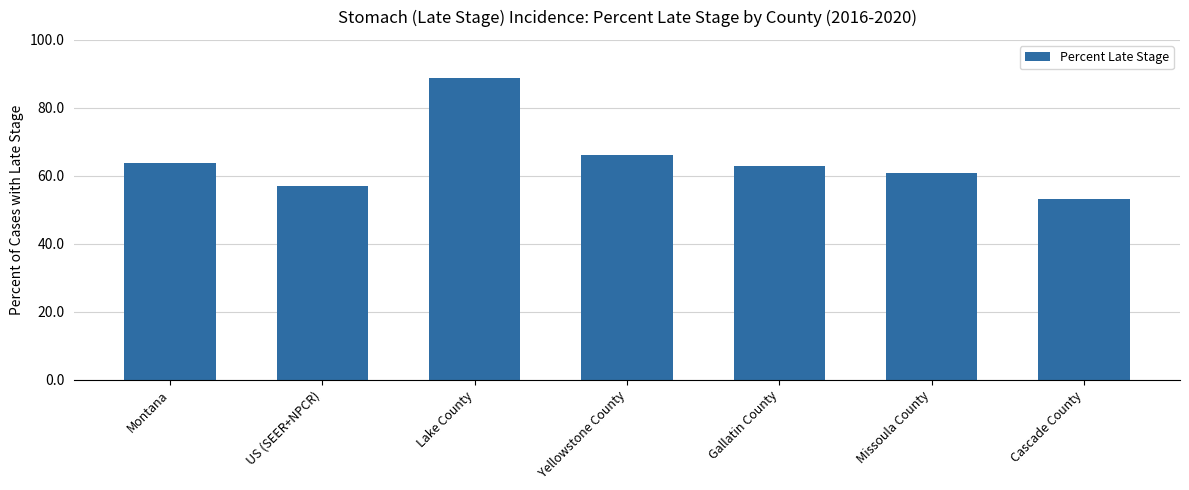

What is the maximum value shown in the chart?

88.9